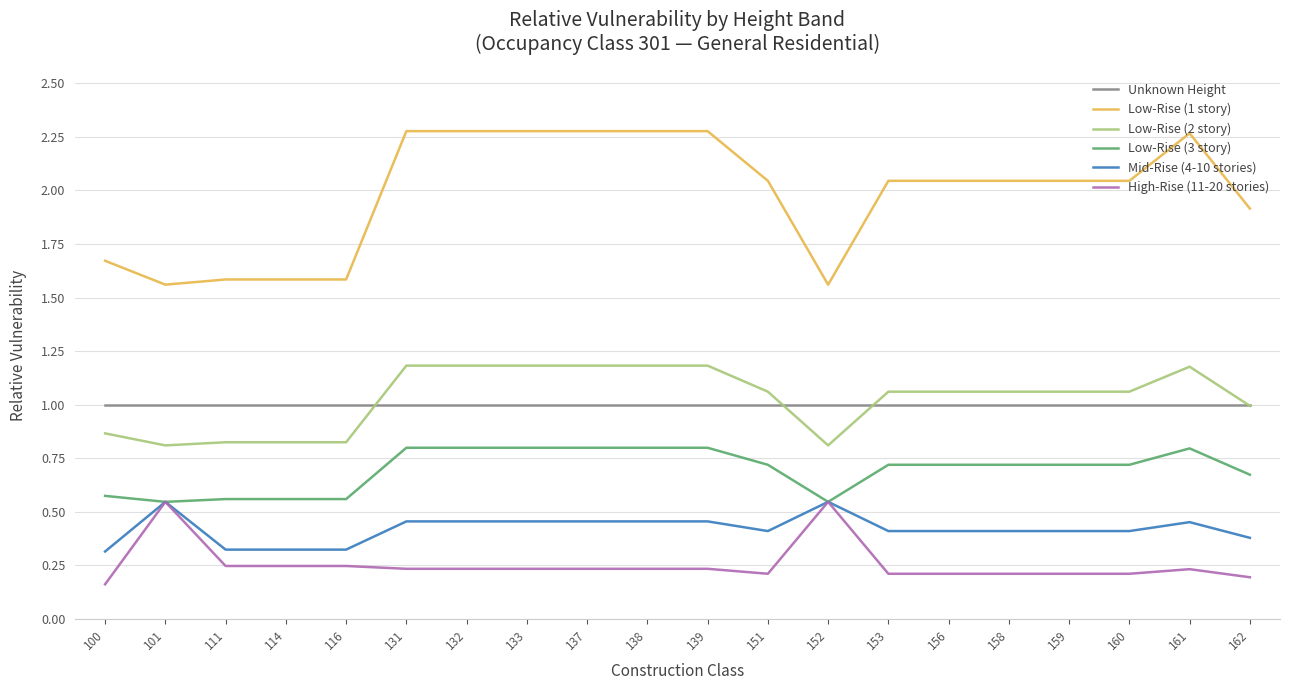

True or false: Mid-Rise (4-10 stories) has a value of 0.4 at 162.

True